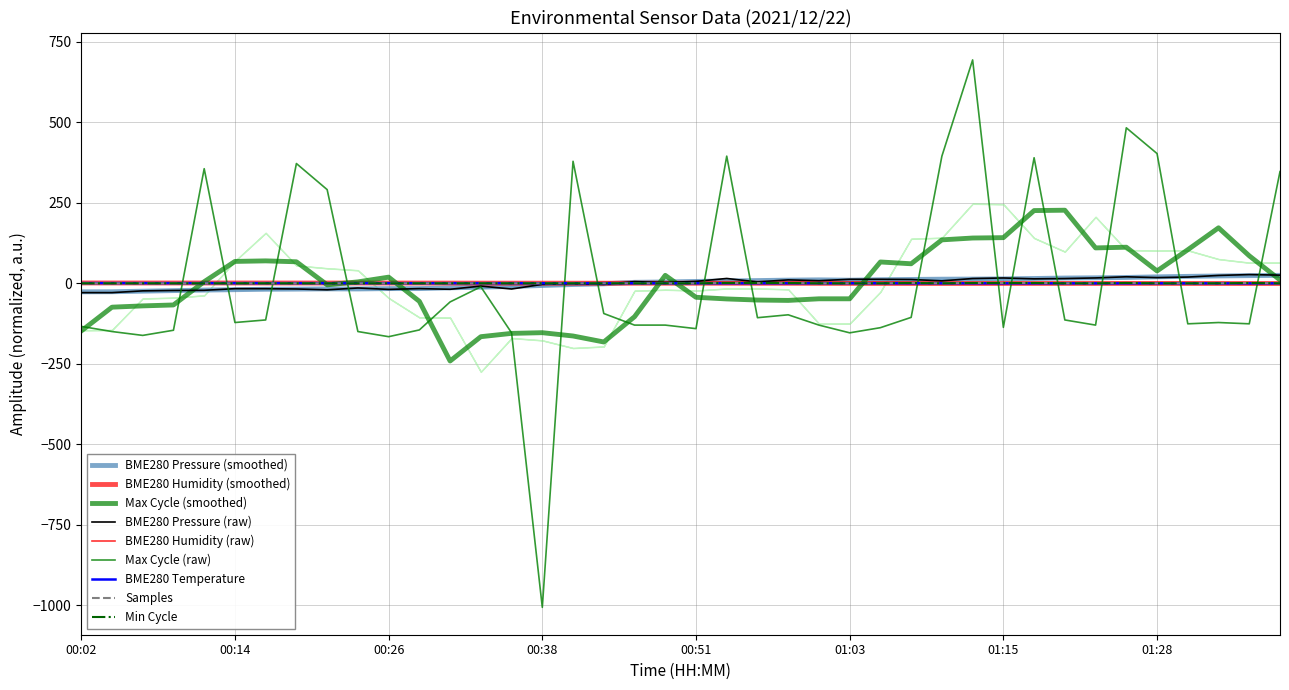

What is the smallest value displayed?

-1007.1